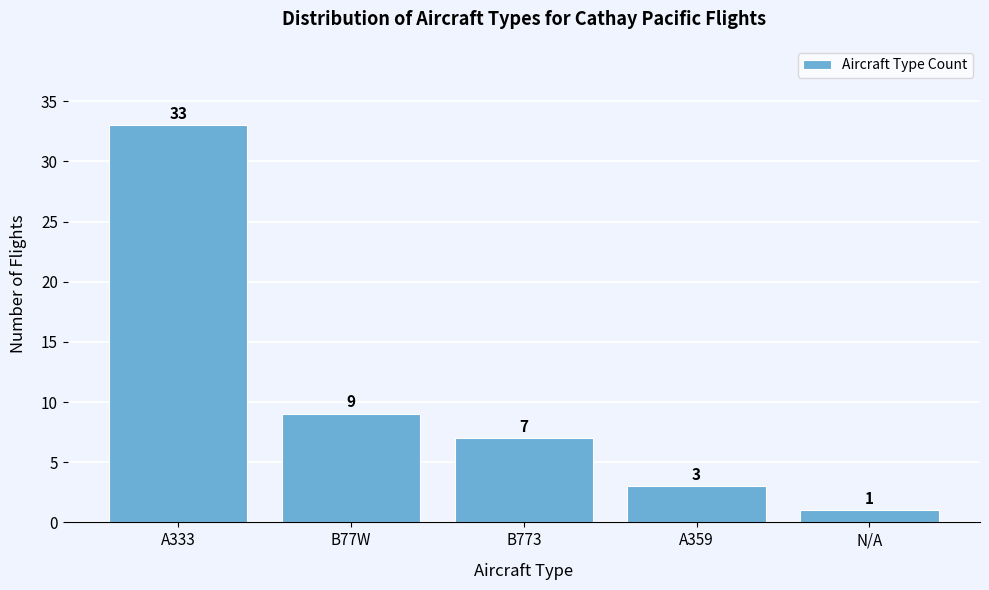

Reading right to left, list all the values displayed in this chart.

1	3	7	9	33